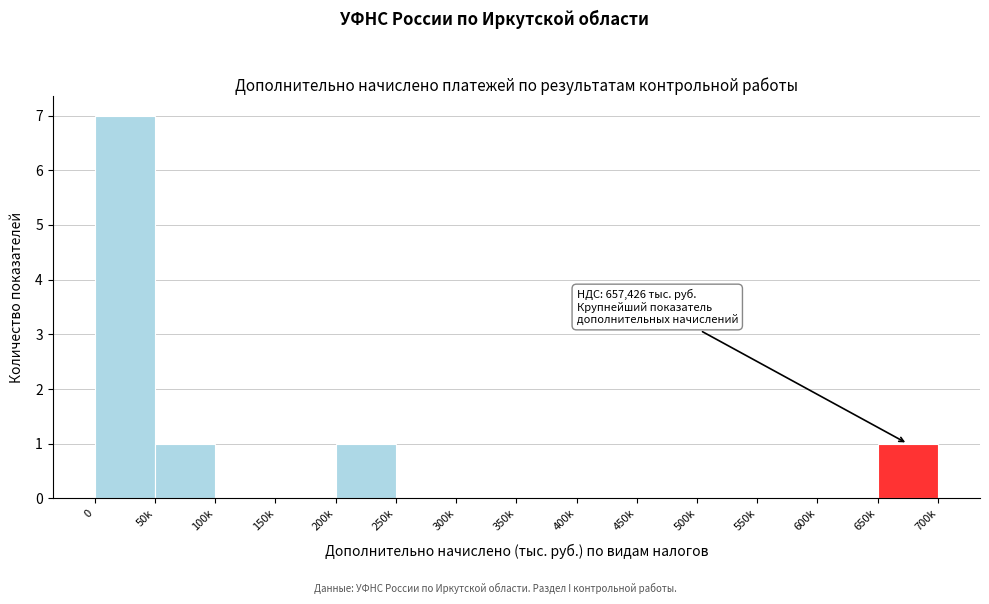

What is the greatest value displayed?

7